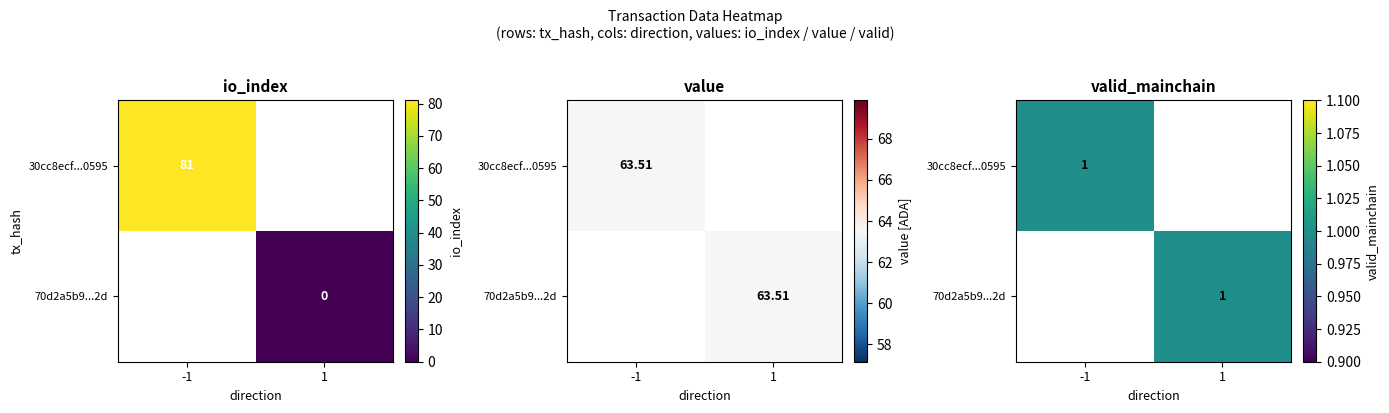

Rank the series at direction from lowest to highest value.

30cc8ecf3fa53929dd809ba360ffa6464dd0595, 70d2a5b9e524ad28db58c8cf162dad763c8ae2d